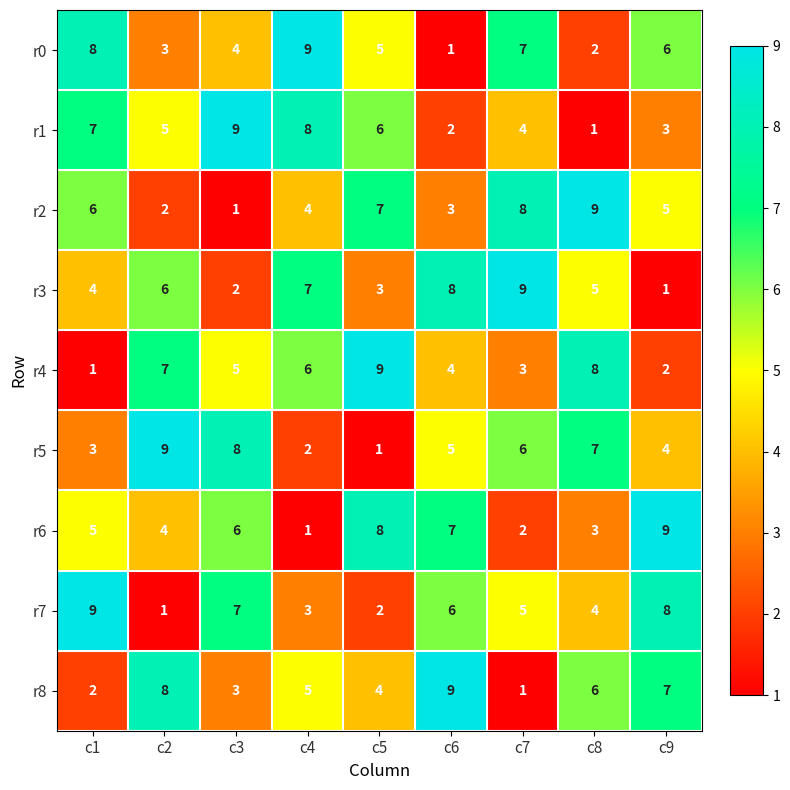

How many data points does each series have?

9